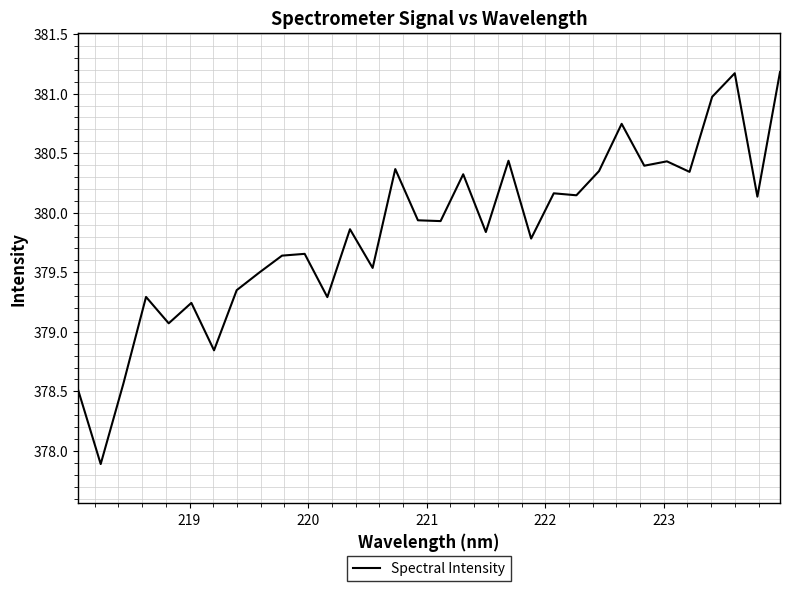

How many values are below 379?

4